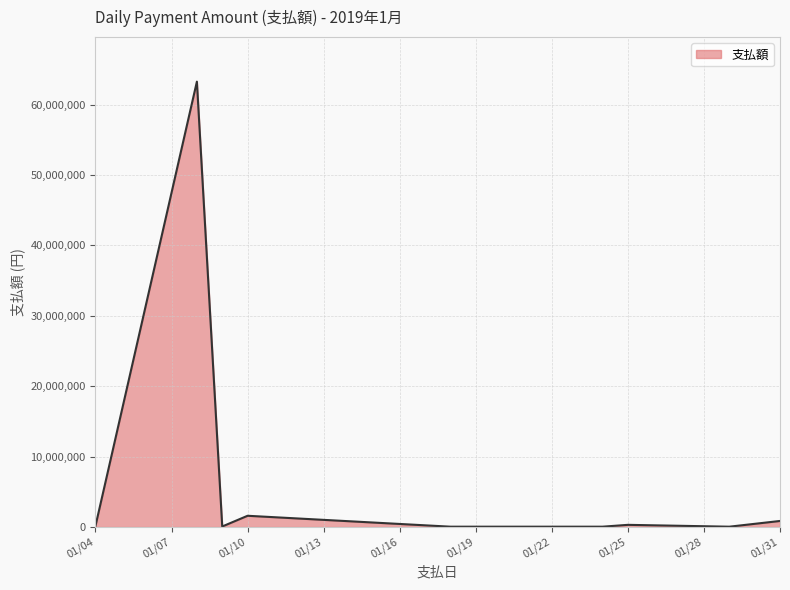

Does the chart display data point markers on the line(s)?

No